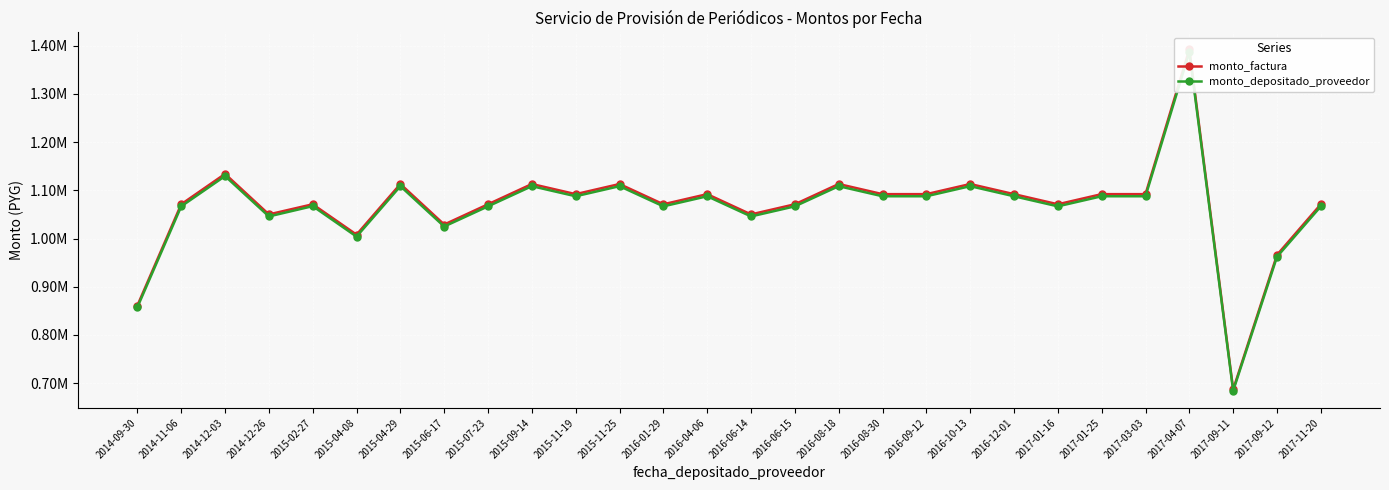

Reading left to right, extract all data points from this chart.

monto_factura: 861000	1071000	1134000	1050000	1071000	1008000	1113000	1029000	1071000	1113000	1092000	1113000	1071000	1092000	1050000	1071000	1113000	1092000	1092000	1113000	1092000	1071000	1092000	1092000	1392000	687000	966000	1071000
monto_depositado_proveedor: 857556	1066716	1129464	1045800	1067105	1003968	1108548	1024884	1066716	1108548	1087632	1108548	1066716	1087632	1045800	1066716	1108548	1087632	1087632	1108548	1087632	1066716	1087632	1087632	1386432	684252	962136	1066716